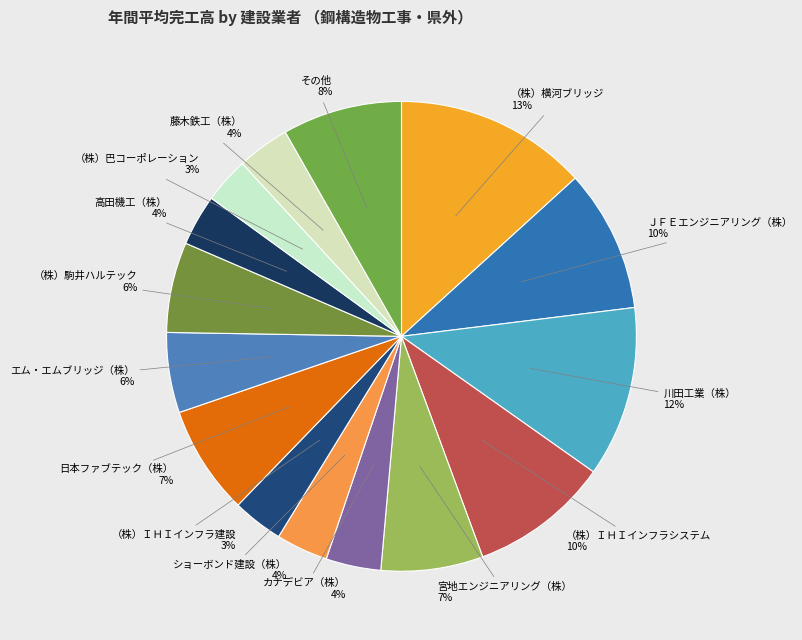

How many slices are in this pie chart?

15